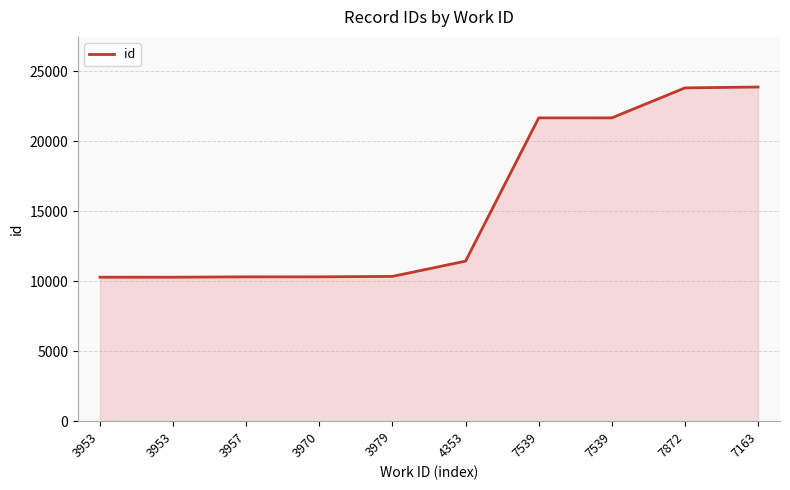

Does the chart have visible grid lines?

Yes